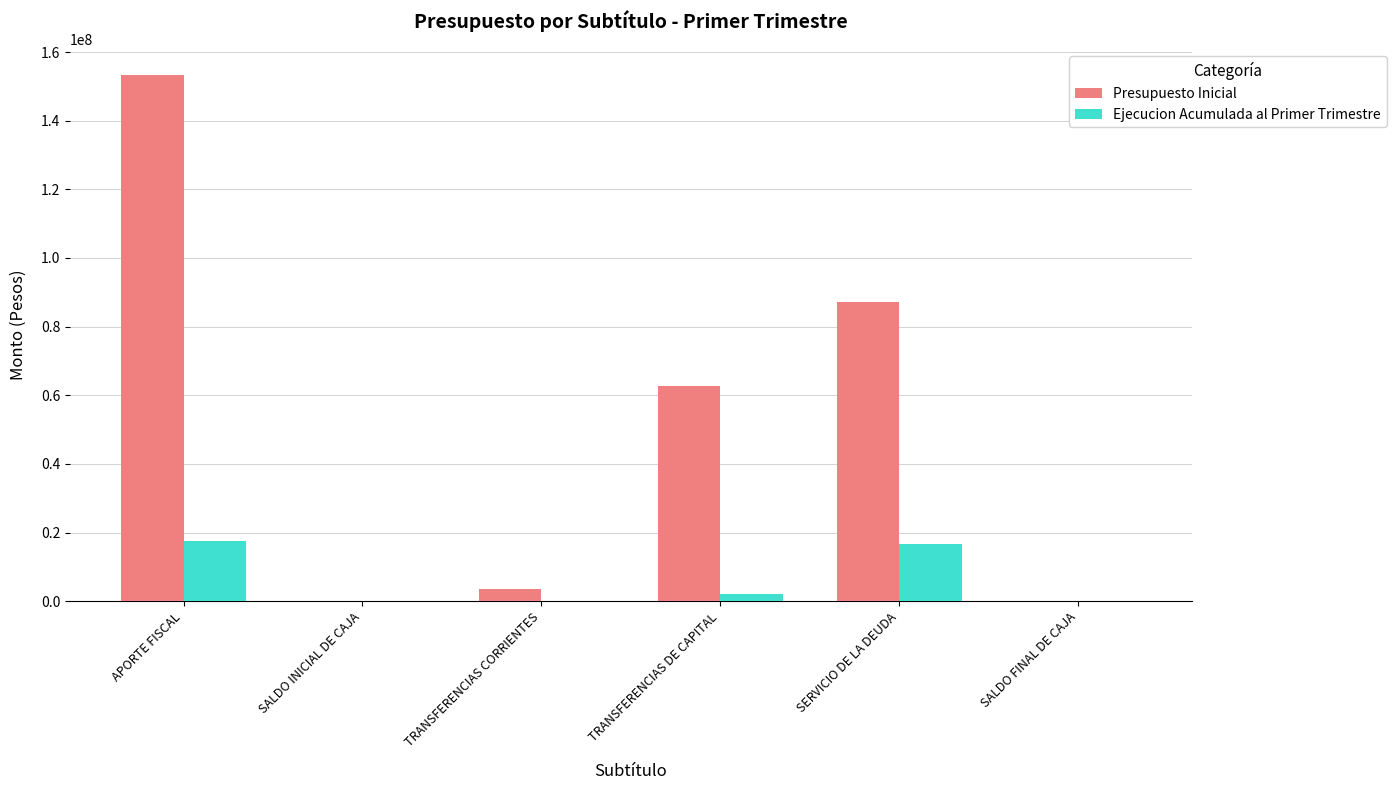

What is the sum of all Ejecucion Acumulada al Primer Trimestre values?

36223201